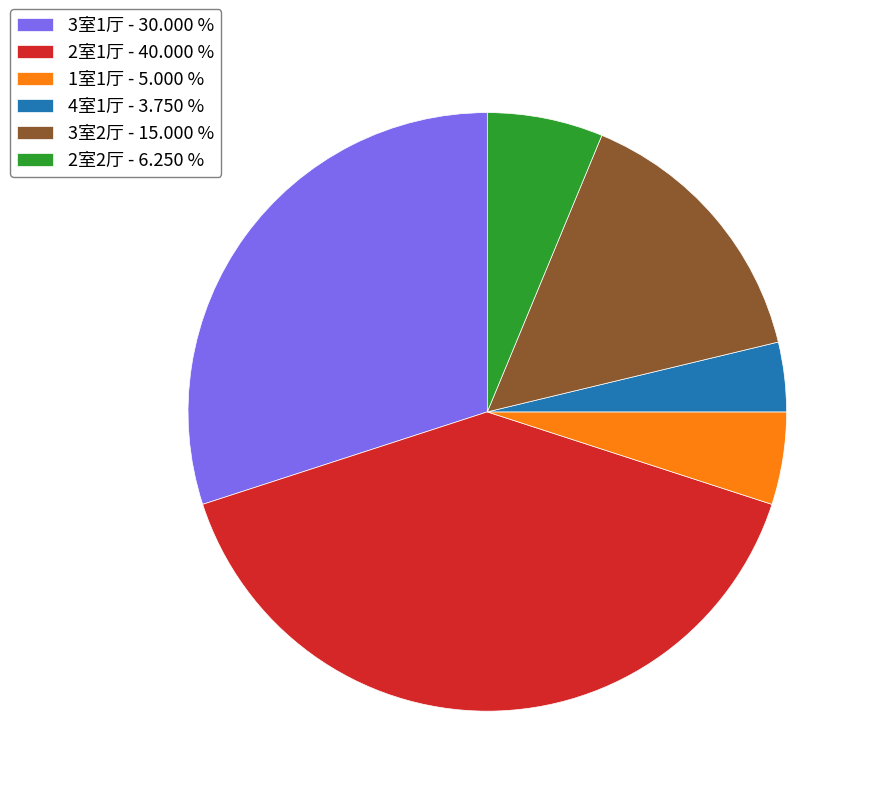

Which has a higher value, 1室1厅 - 5.000 % or 4室1厅 - 3.750 %?

1室1厅 - 5.000 %